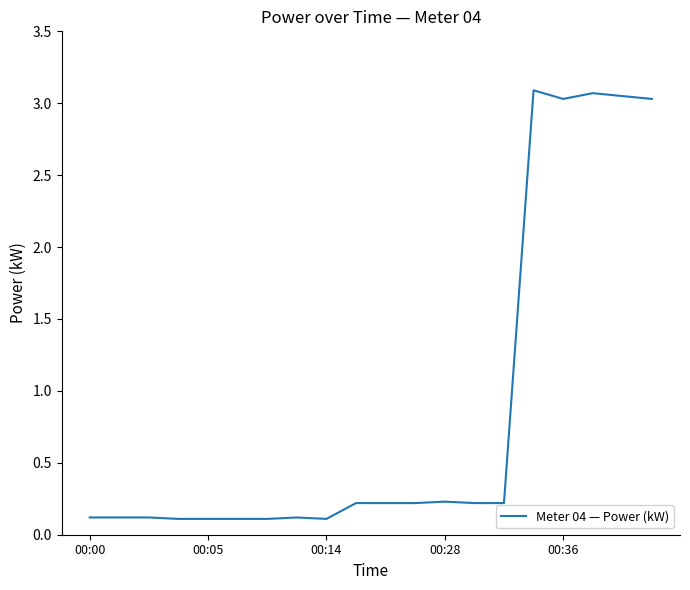

What is the greatest value displayed?

3.1